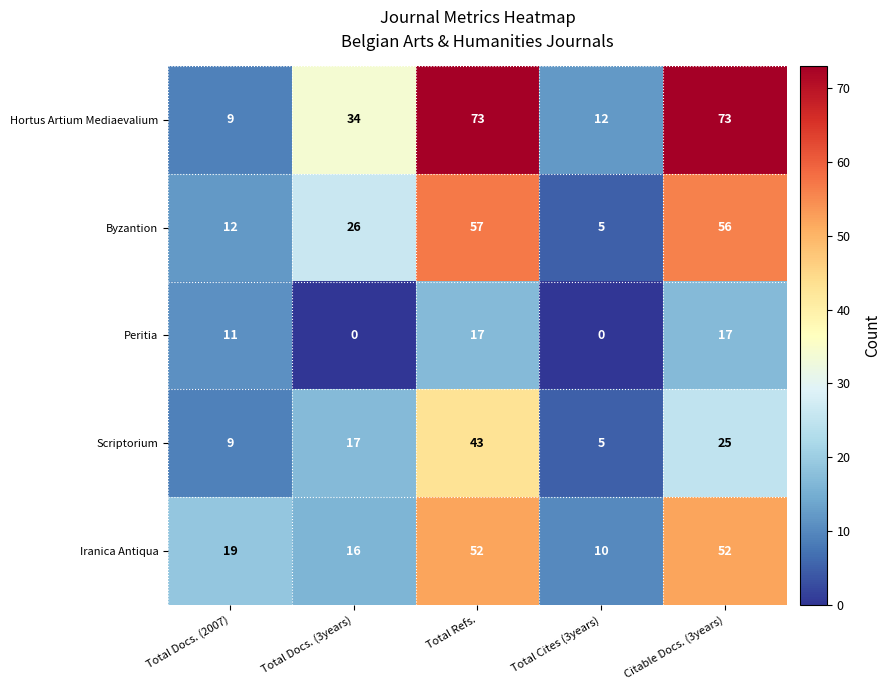

Which series has the largest range (max minus min)?

Hortus Artium Mediaevalium